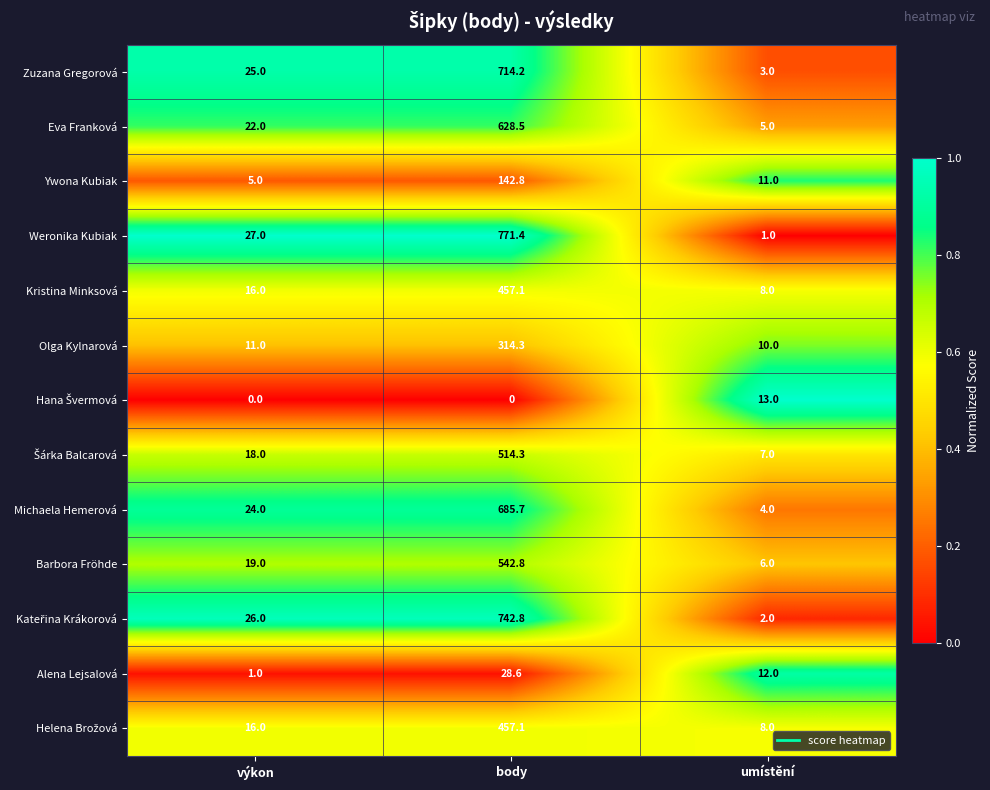

What is the spread (max minus min) of values at body?

771.4